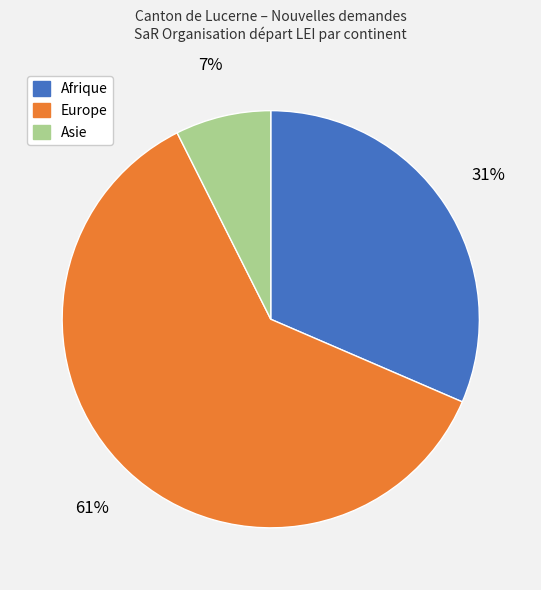

Is there any slice that represents more than half of the pie?

Yes